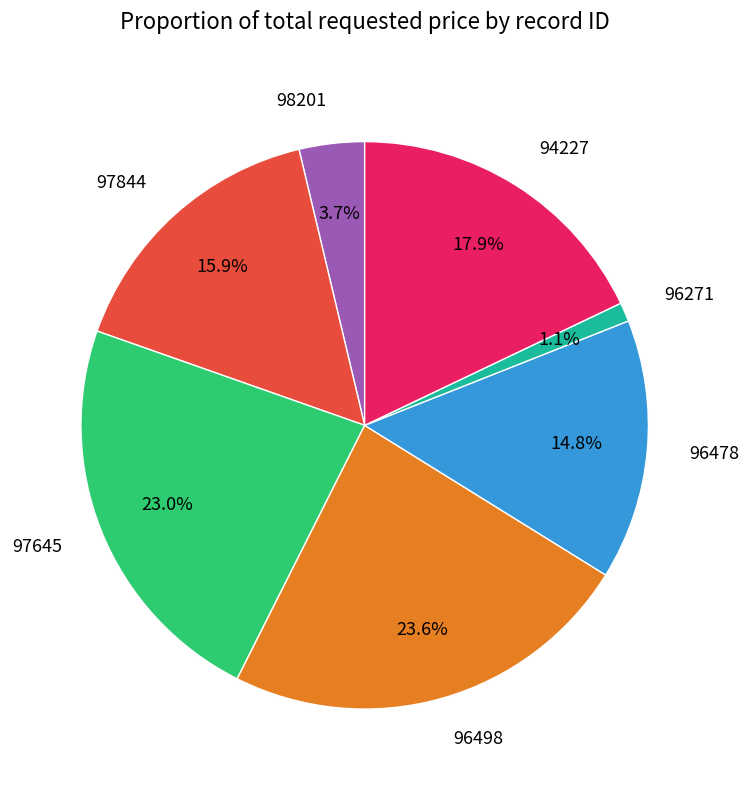

What is the ratio of the value at 98201 to the value at 97645?

0.2